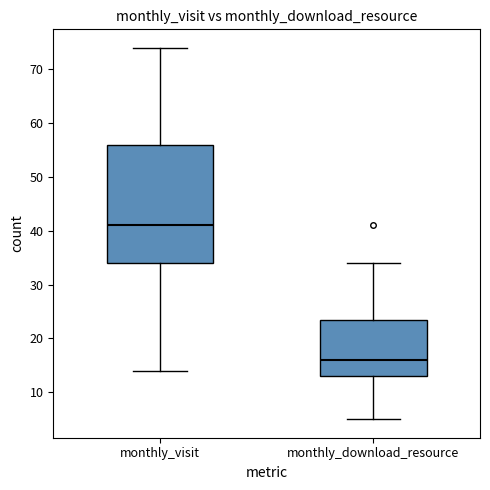

Reading left to right, transcribe this box plot: for each box, give where its median line is, the range the box spans, and where its two whiskers end, as read against the y-axis. The values are not printed on the chart, so give them approximately, as read against the axis.

monthly_visit: median 41, box 34 to 56, whiskers 14 to 74
monthly_download_resource: median 16, box 13 to 24, whiskers 5 to 34